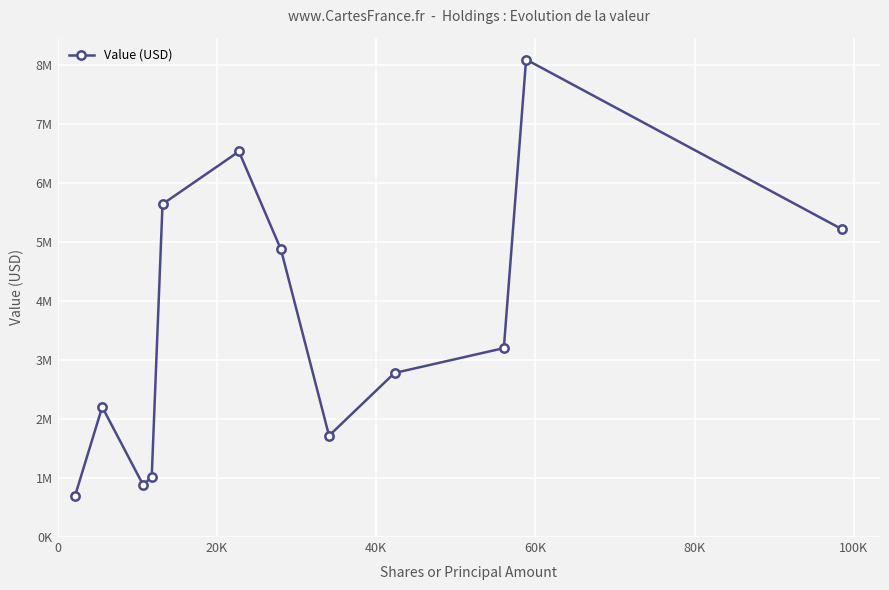

Does the chart display data point markers on the line(s)?

Yes